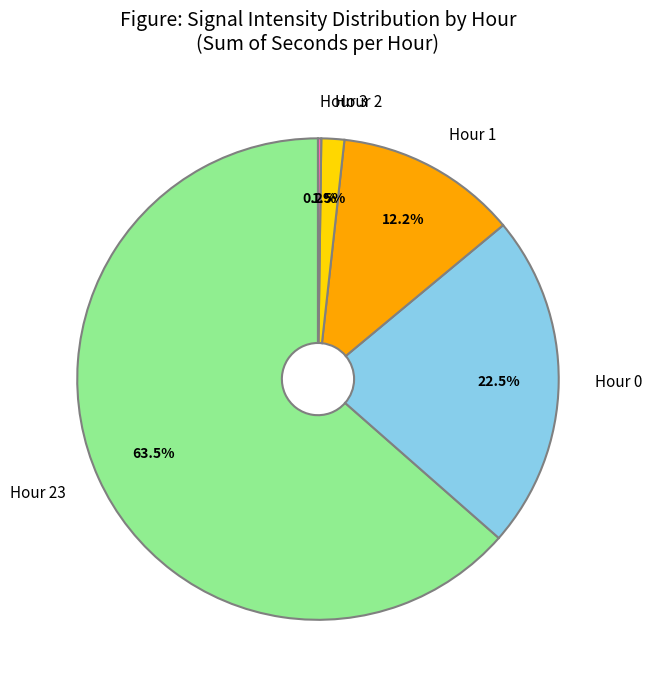

What is the ratio of the value at Hour 0 to the value at Hour 1?

1.8